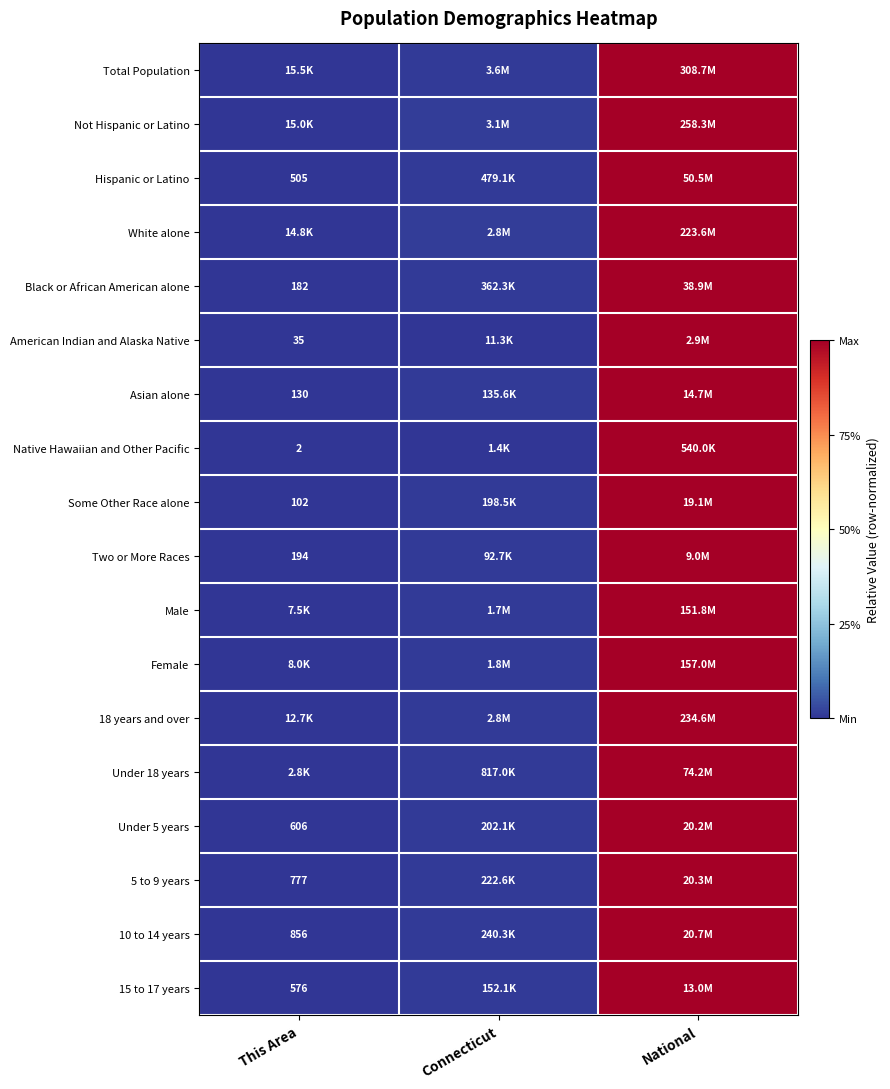

How many series are shown in this chart?

18